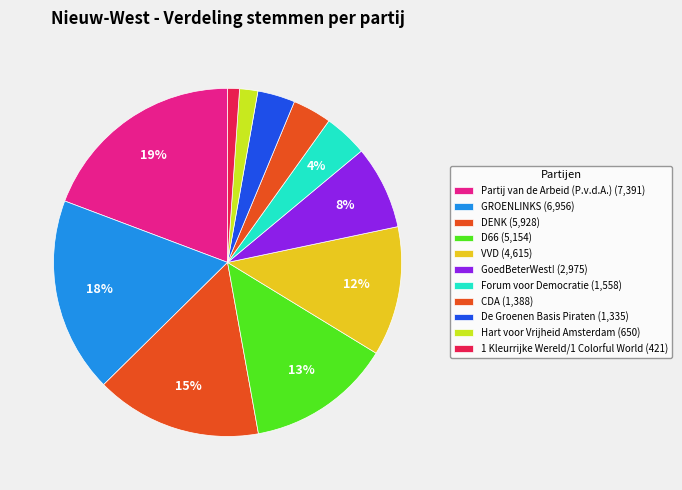

Count the number of slices in the pie.

11